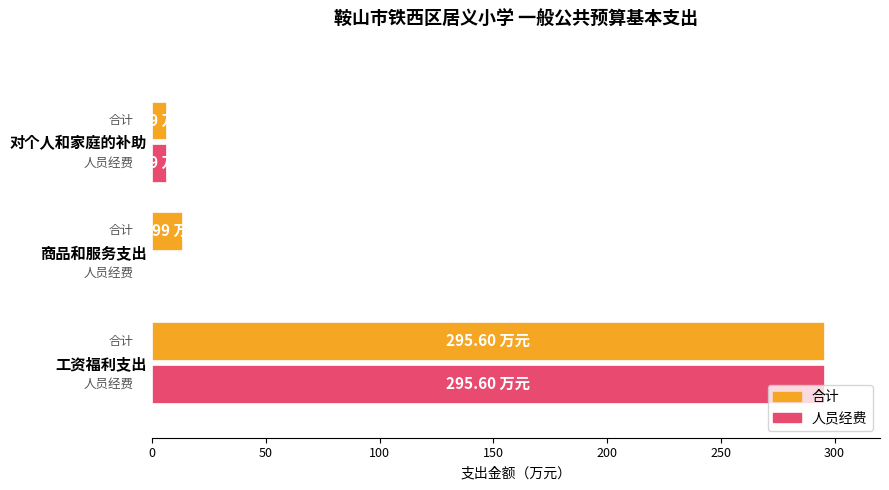

Which series changed the most between 工资福利支出 and 商品和服务支出?

人员经费